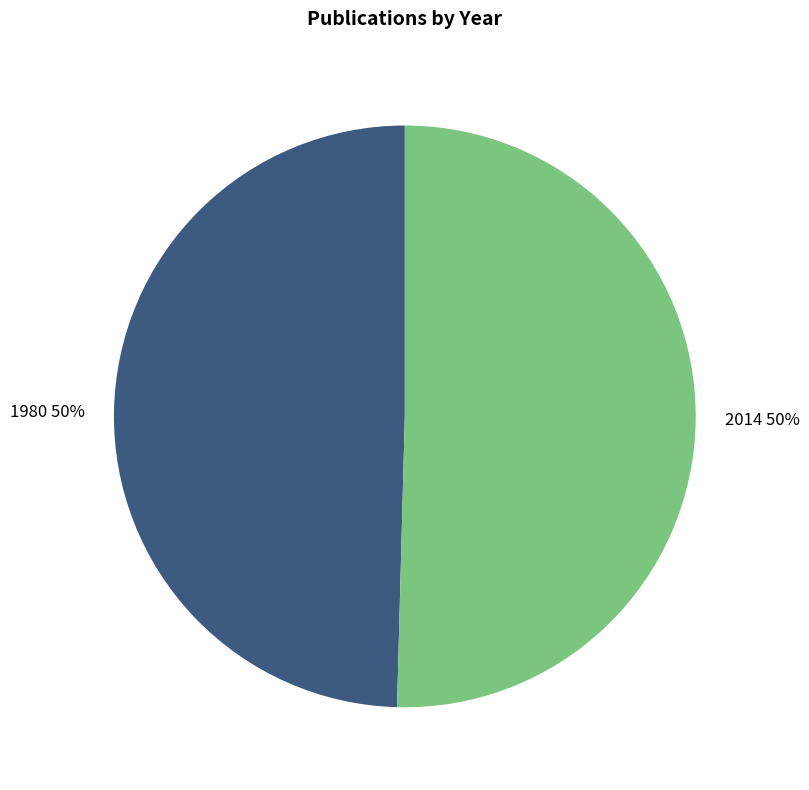

What is the ratio of the value at 2014 50% to the value at 1980 50%?

1.0